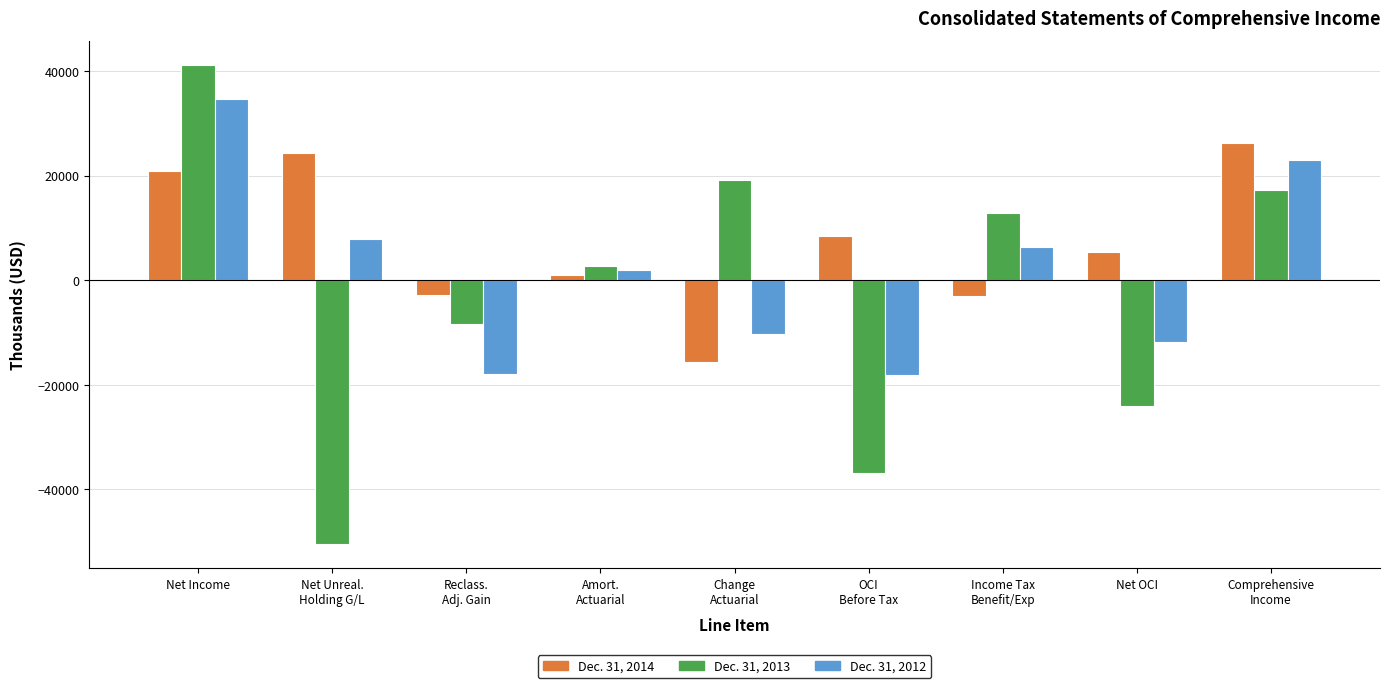

The value of Dec. 31, 2013 at Change
Actuarial is 19215. True or false?

True